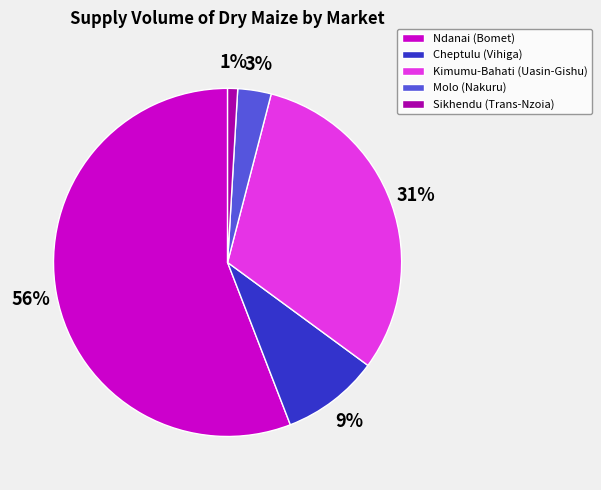

To the nearest percent, what percentage of the pie is Sikhendu (Trans-Nzoia)?

1%